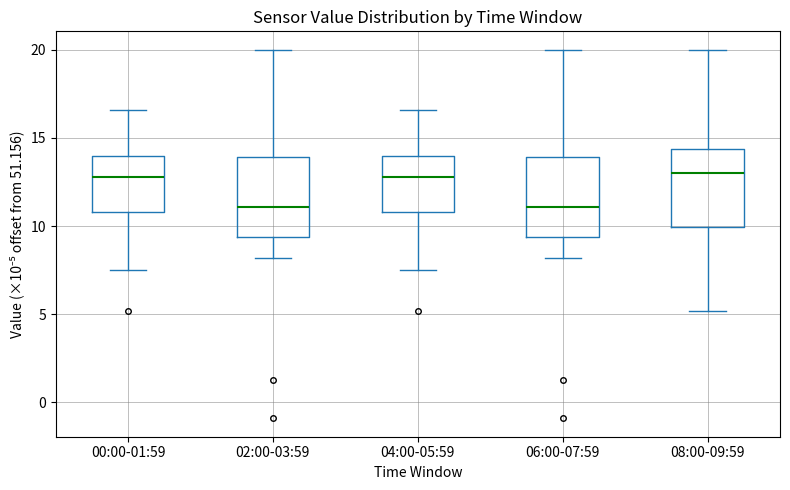

Reading left to right, transcribe this box plot: for each box, give where its median line is, the range the box spans, and where its two whiskers end, as read against the y-axis. The values are not printed on the chart, so give them approximately, as read against the axis.

00:00-01:59: median 13.0, box 11.0 to 14.0, whiskers 7.5 to 16.5
02:00-03:59: median 11.0, box 9.5 to 14.0, whiskers 8.0 to 20.0
04:00-05:59: median 13.0, box 11.0 to 14.0, whiskers 7.5 to 16.5
06:00-07:59: median 11.0, box 9.5 to 14.0, whiskers 8.0 to 20.0
08:00-09:59: median 13.0, box 10.0 to 14.5, whiskers 5.0 to 20.0